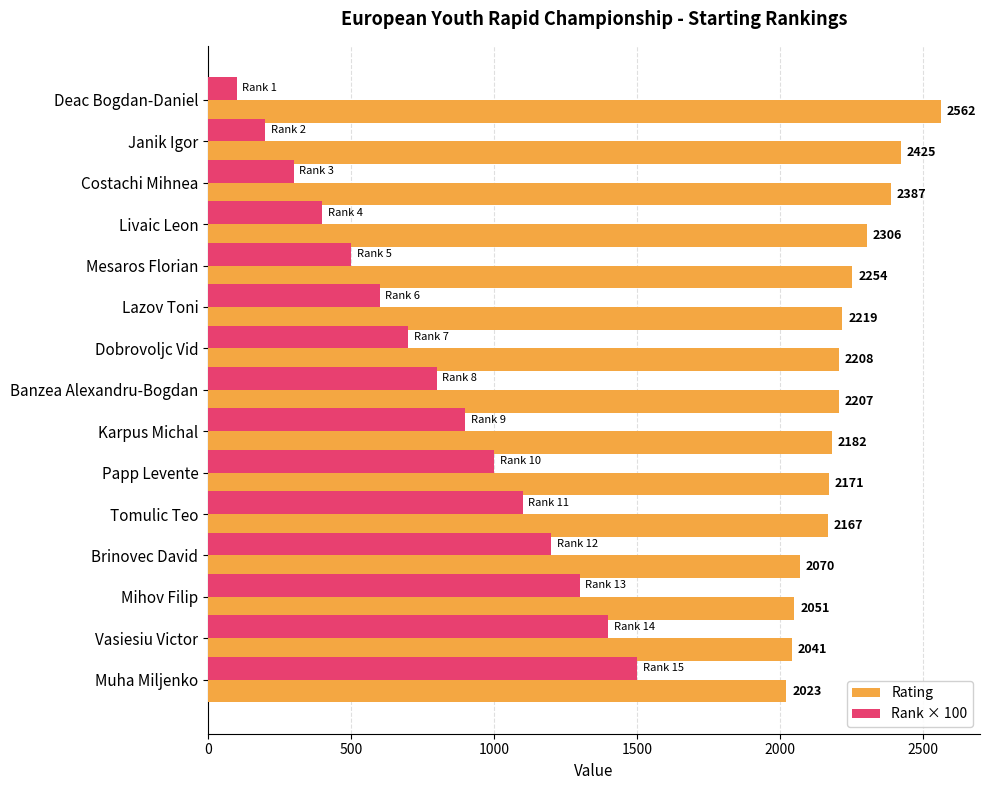

Which series has the largest total across all categories?

Rating